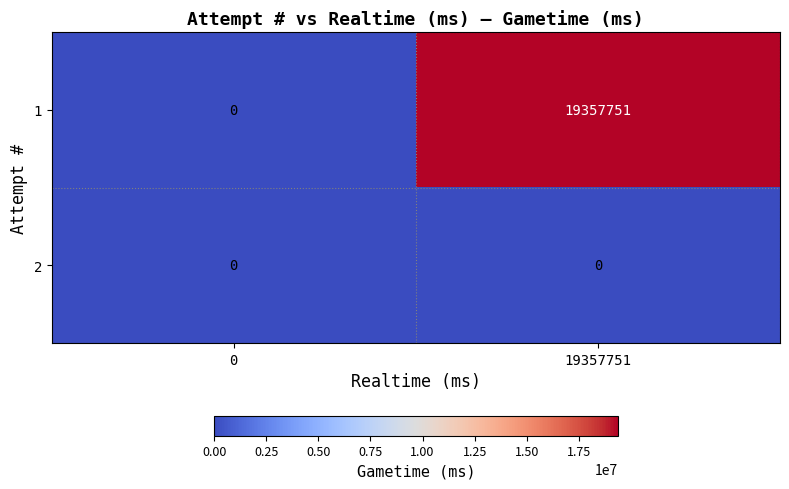

The 1 series shows 8850818 at 19357751. True or false?

False